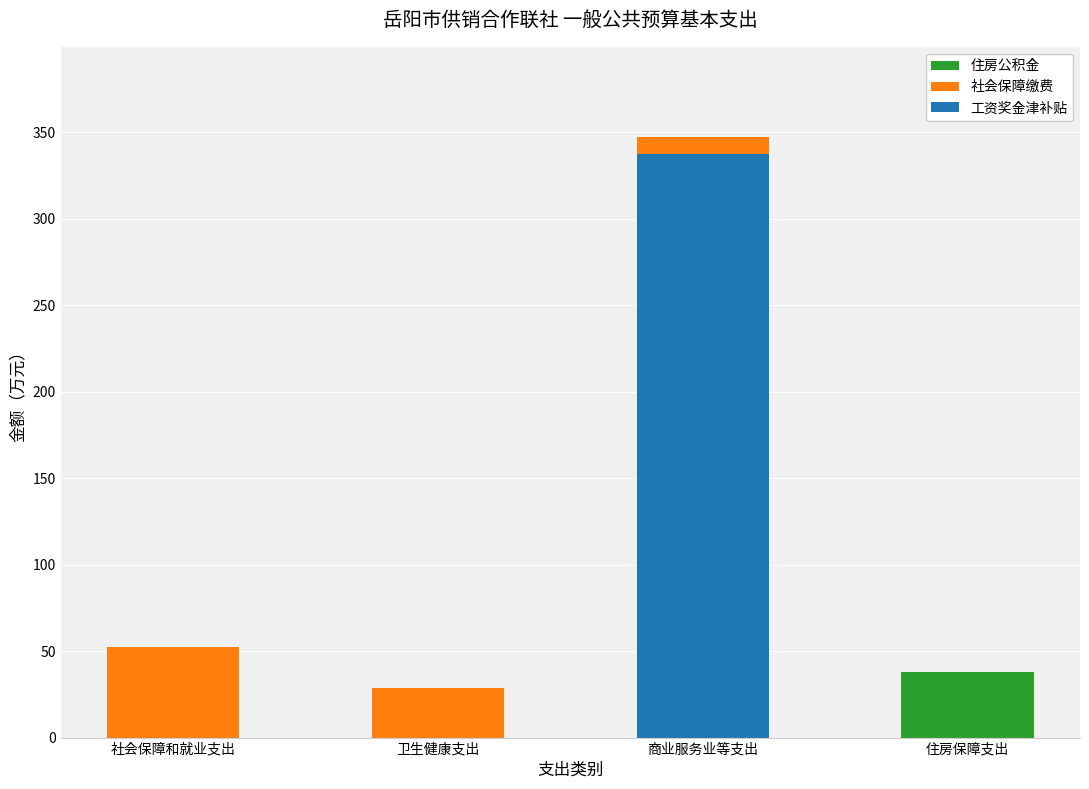

At which label does 工资奖金津补贴 reach its peak?

商业服务业等支出